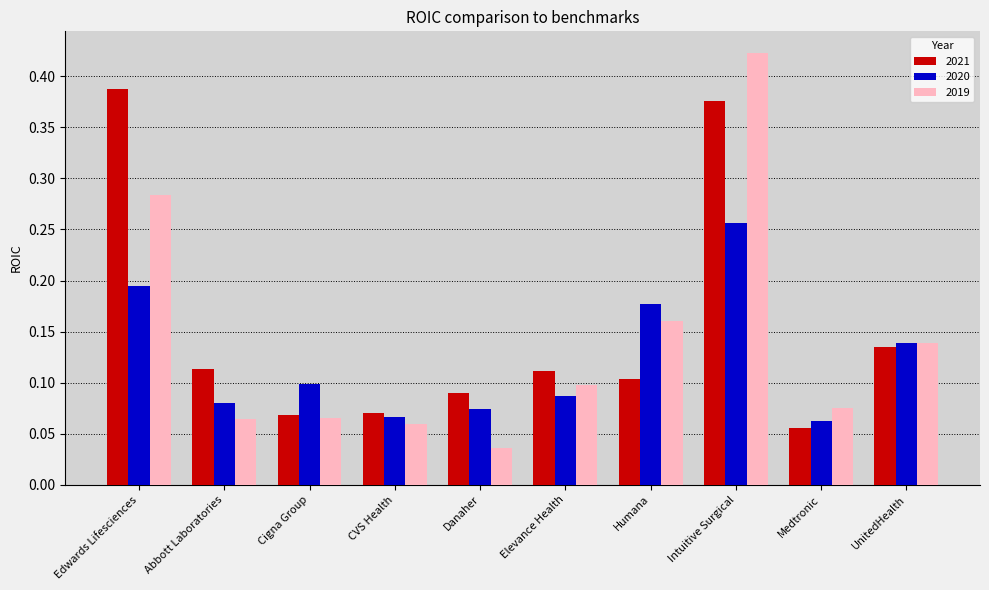

Is the value of 2020 at Edwards Lifesciences greater than the value of 2021 at Danaher?

Yes